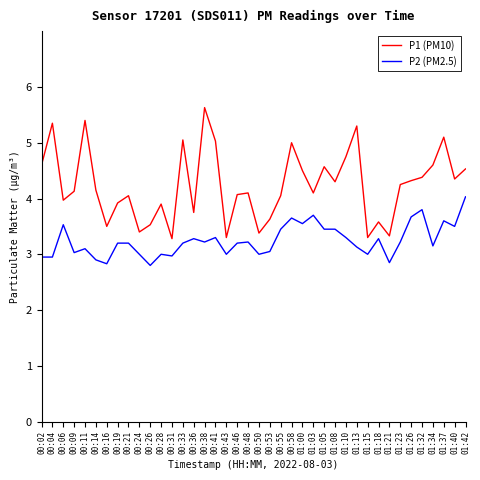

What is the smallest value displayed?

2.8